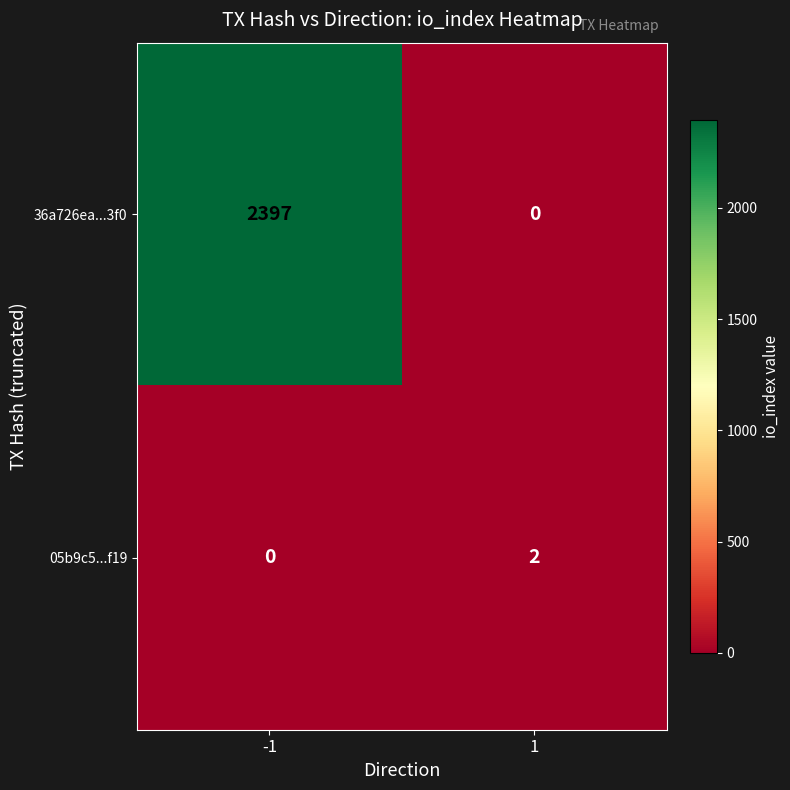

Which series has the widest spread of values?

36a726ea...3f0